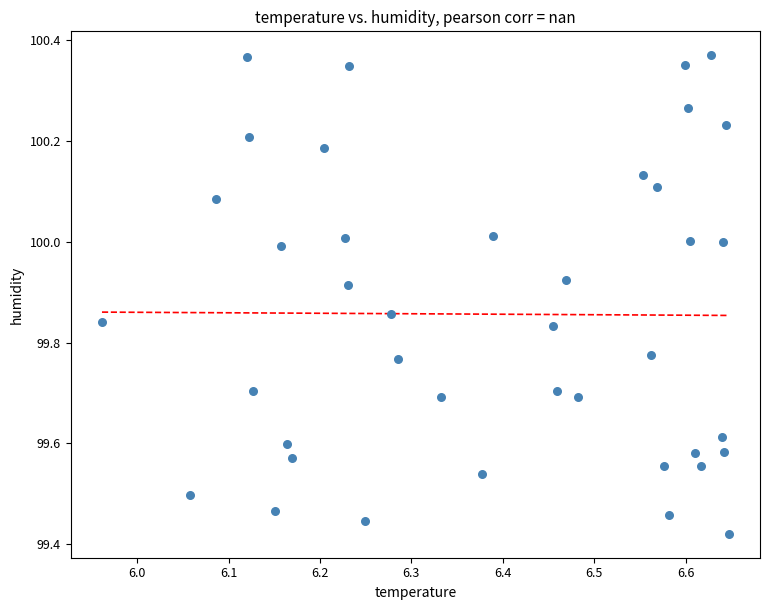

What is the range of X values (max minus min)?

0.7